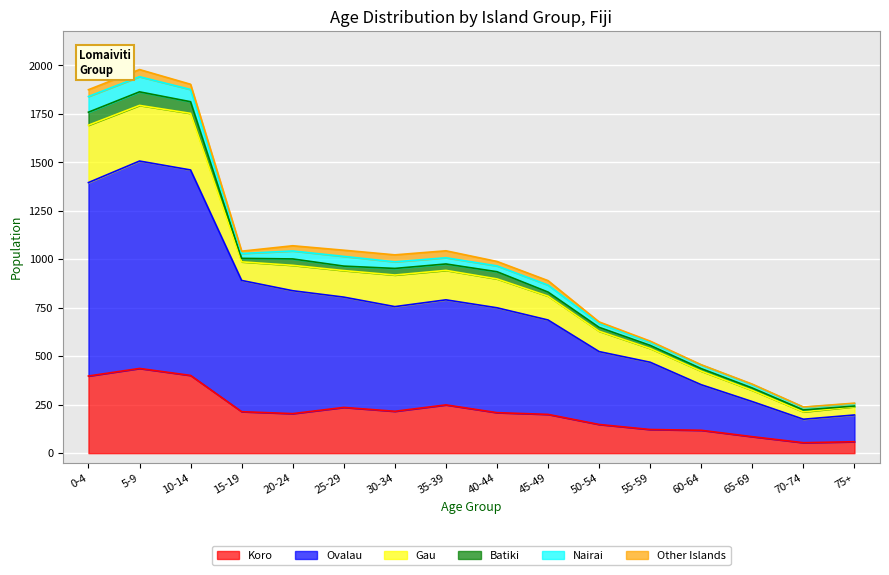

What are all the series names shown in the legend?

Koro, Ovalau, Gau, Batiki, Nairai, Other Islands